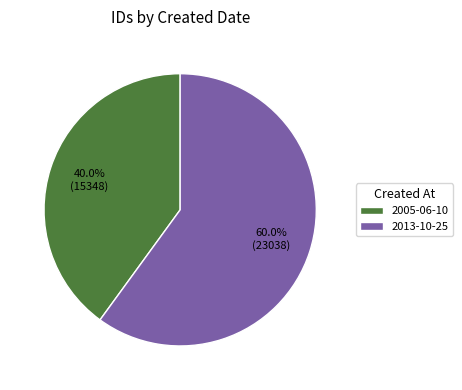

Which slice is the smallest?

2005-06-10